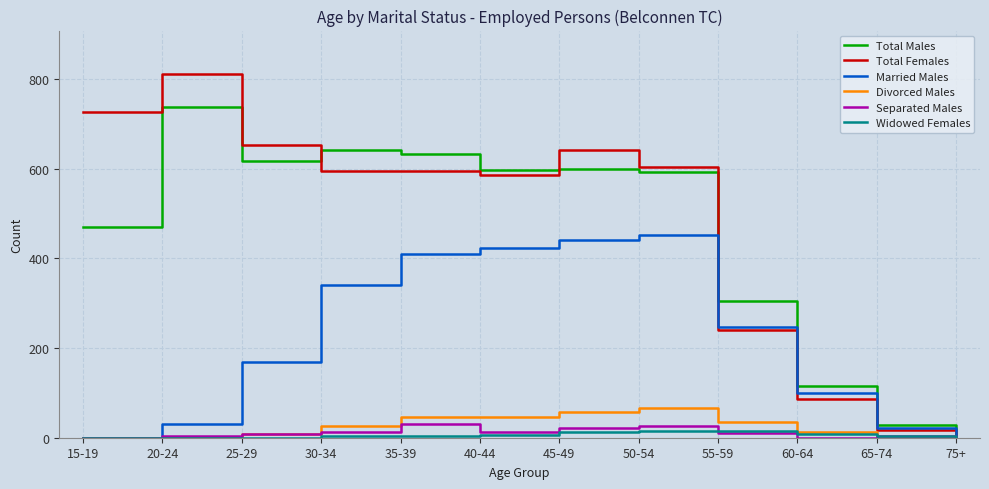

What is the greatest value displayed?

811